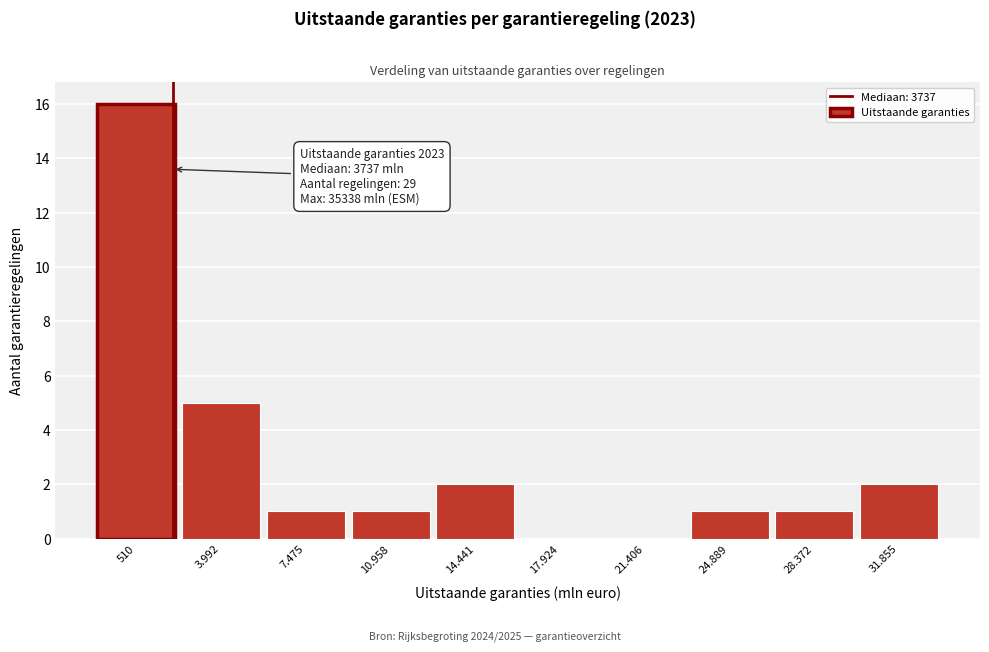

Reading left to right, transcribe all the data shown in this chart.

510=16	3.992=5	7.475=1	10.958=1	14.441=2	17.924=0	21.406=0	24.889=1	28.372=1	31.855=2